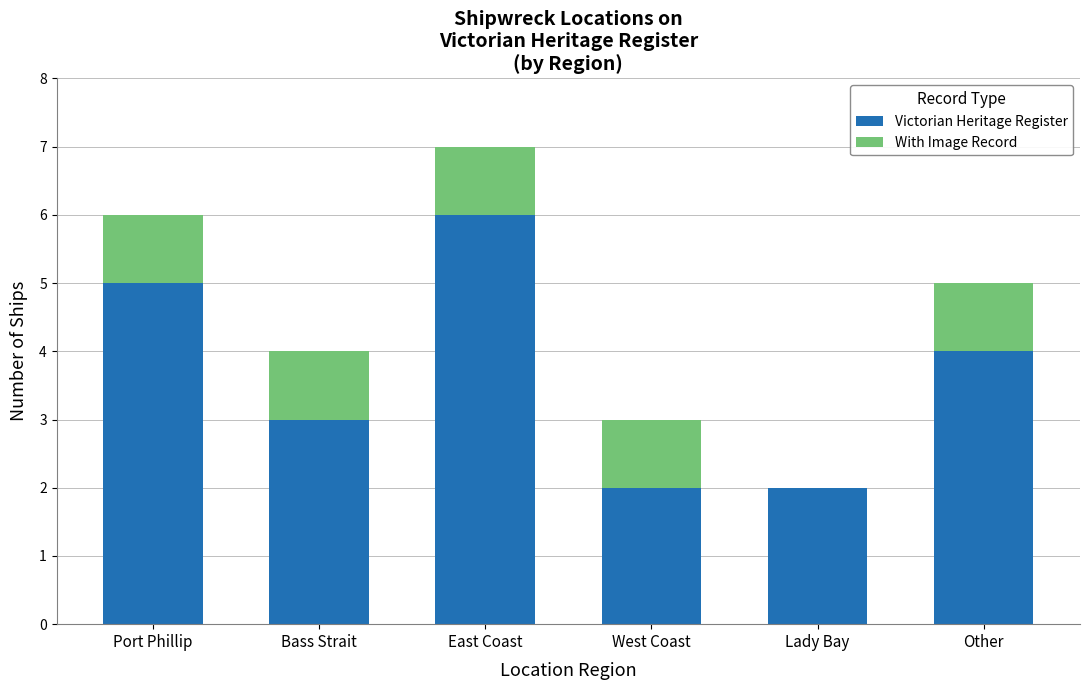

Reading left to right, what are the values for Victorian Heritage Register?

Port Phillip=5	Bass Strait=3	East Coast=6	West Coast=2	Lady Bay=2	Other=4